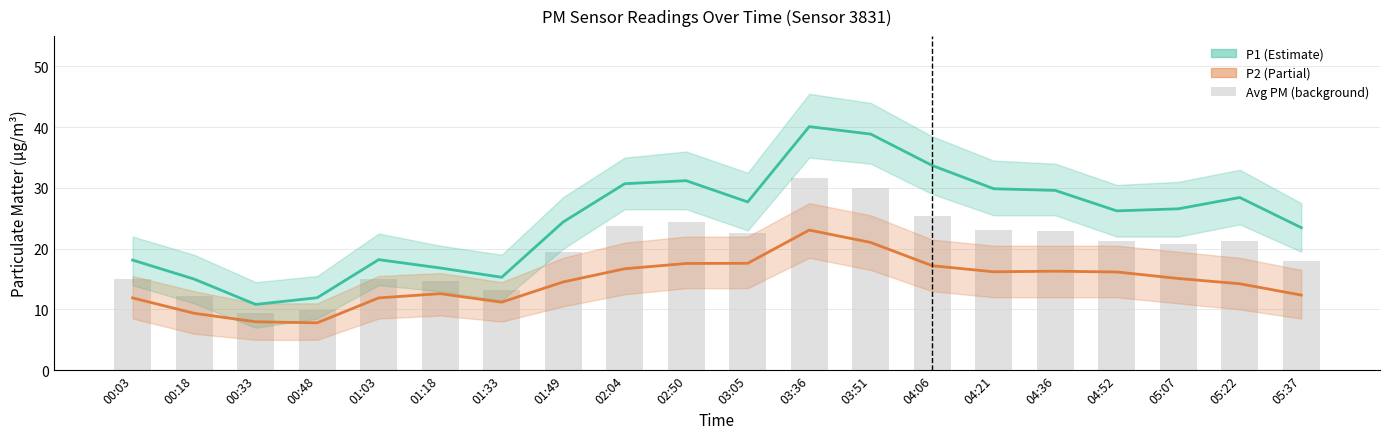

At how many categories does at least one series exceed 17?

15